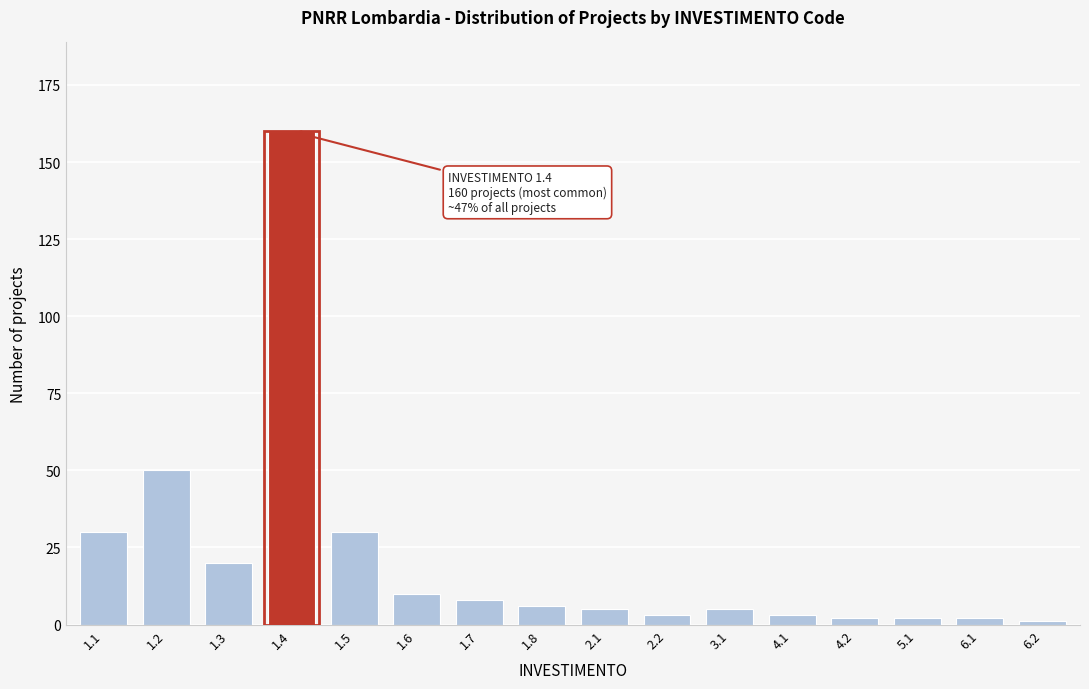

Reading left to right, list all the values displayed in this chart.

30	50	20	160	30	10	8	6	5	3	5	3	2	2	2	1